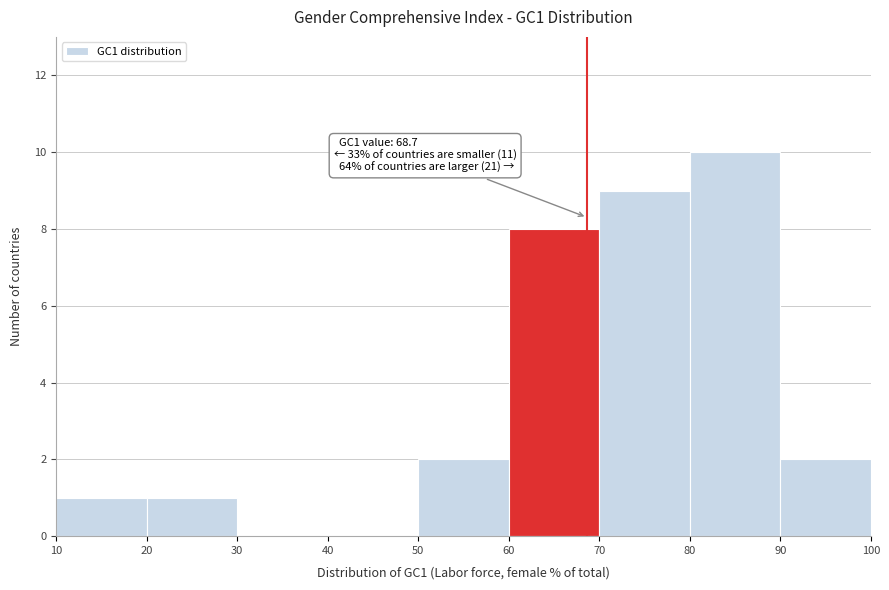

Which range on the x-axis has the tallest bar?

80 to 90